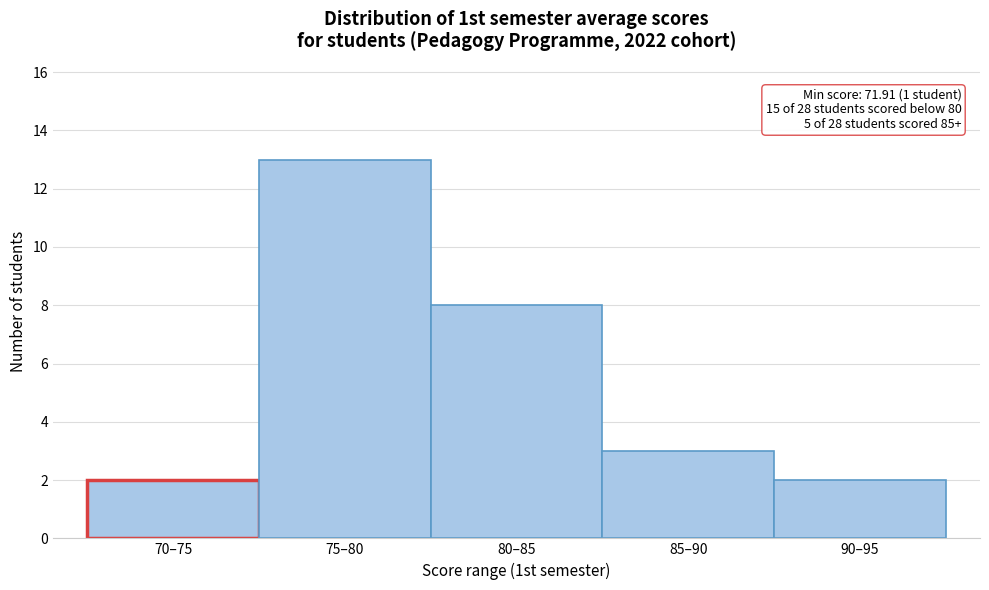

Reading left to right, what are all the values shown in this chart?

70–75=2	75–80=13	80–85=8	85–90=3	90–95=2